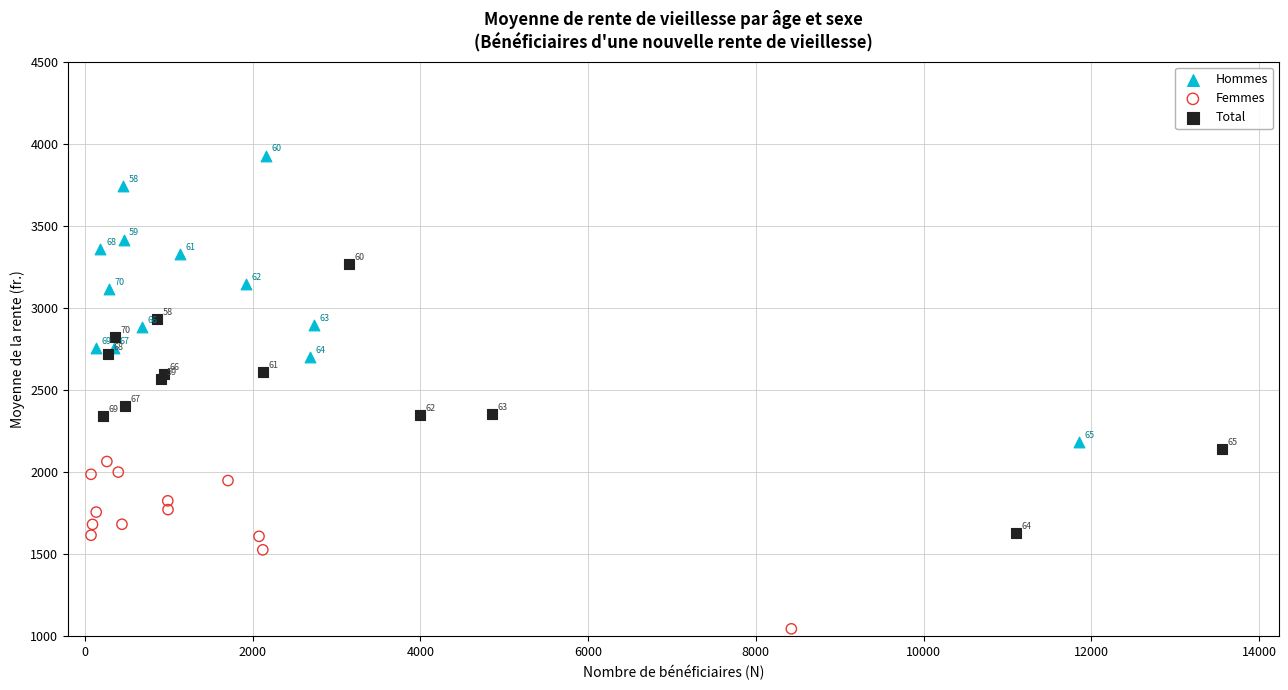

What are all the series names shown in the legend?

Hommes, Femmes, Total